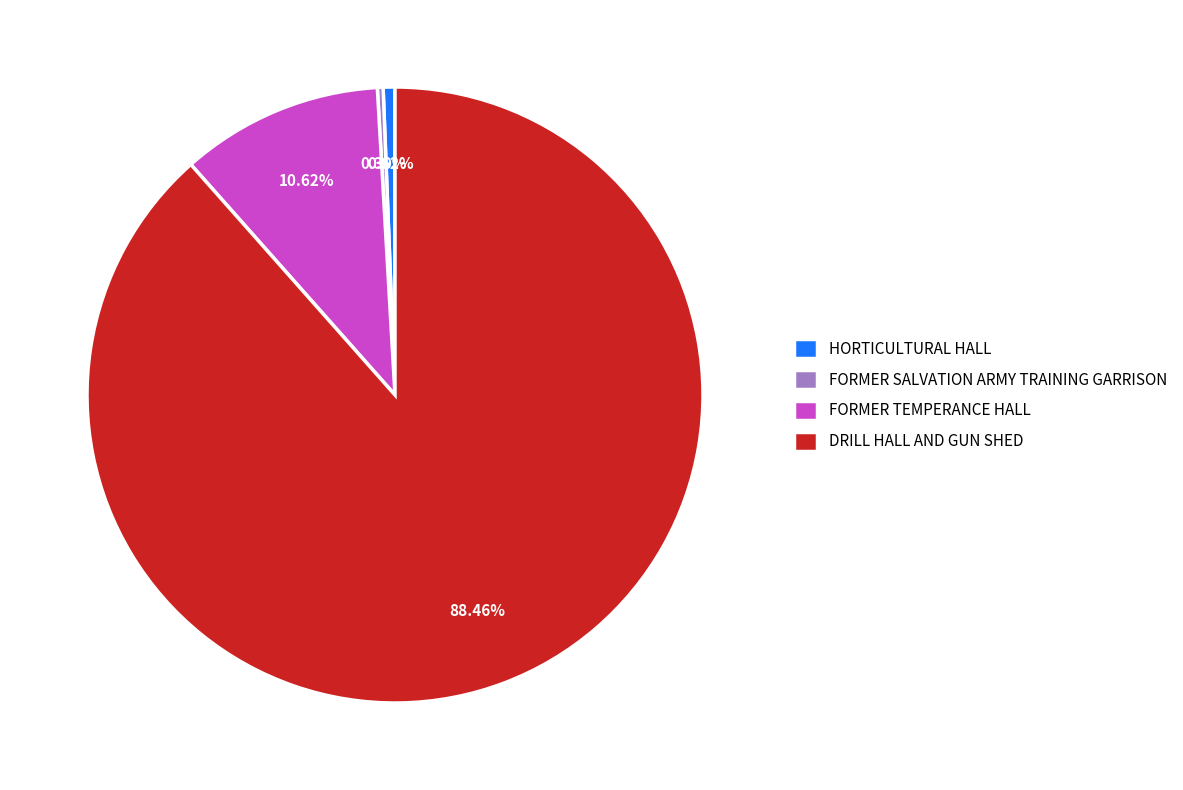

To the nearest percent, what is the combined percentage of HORTICULTURAL HALL and FORMER SALVATION ARMY TRAINING GARRISON?

1%